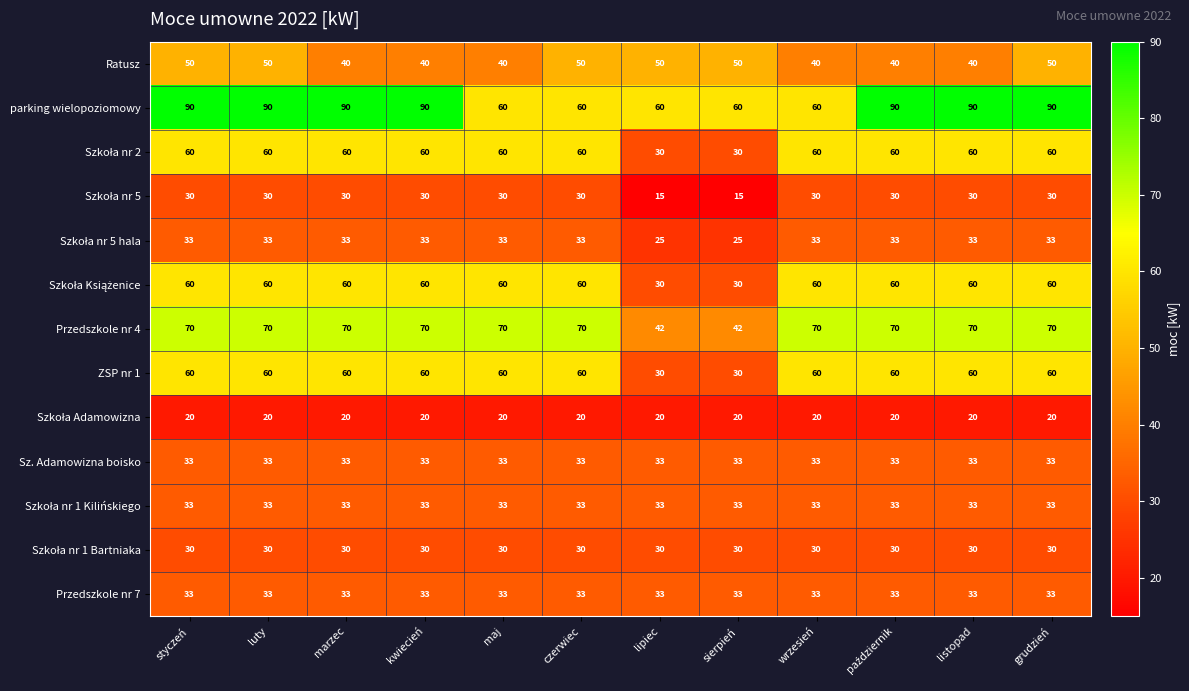

Which series has the largest total across all categories?

parking wielopoziomowy